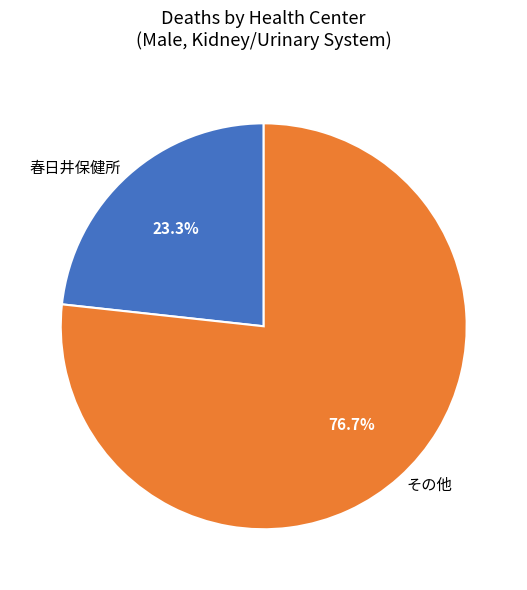

What is the largest slice in the pie chart?

その他